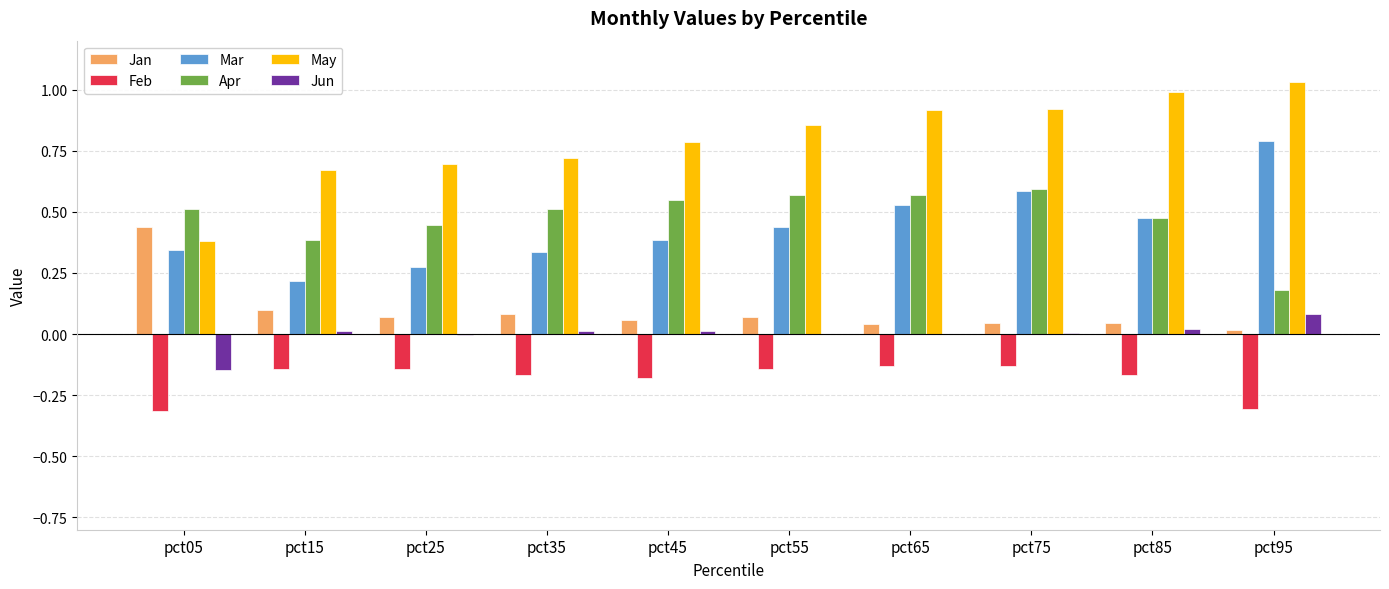

Are the bars grouped side by side (vs. stacked)?

Yes